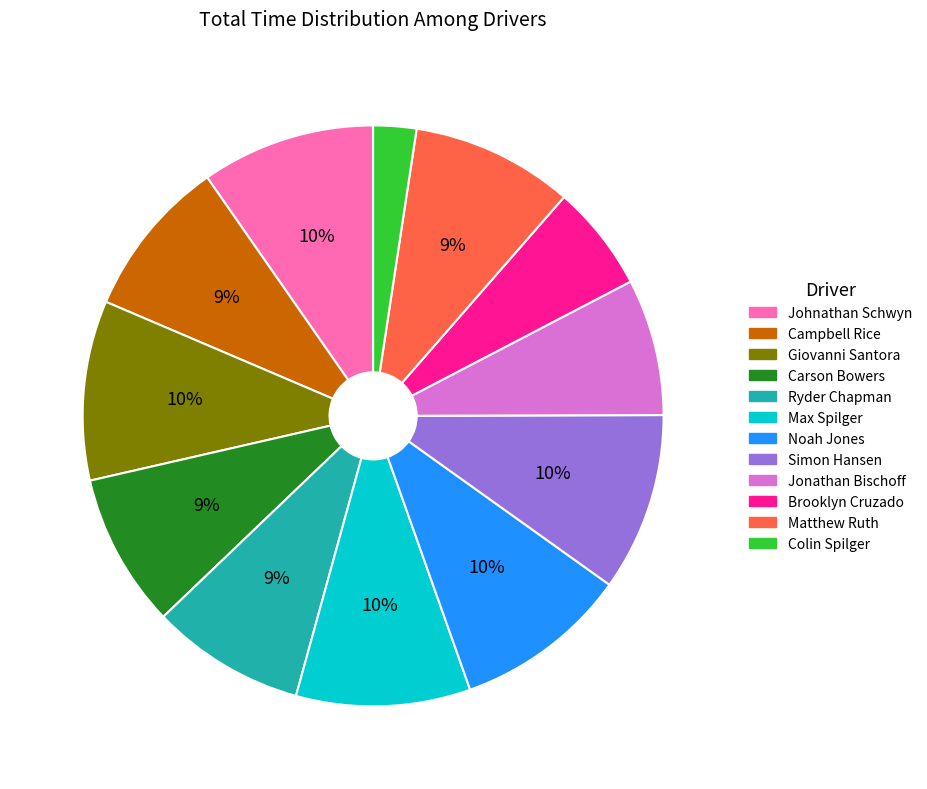

Do Max Spilger and Ryder Chapman together represent more than half of the pie?

No